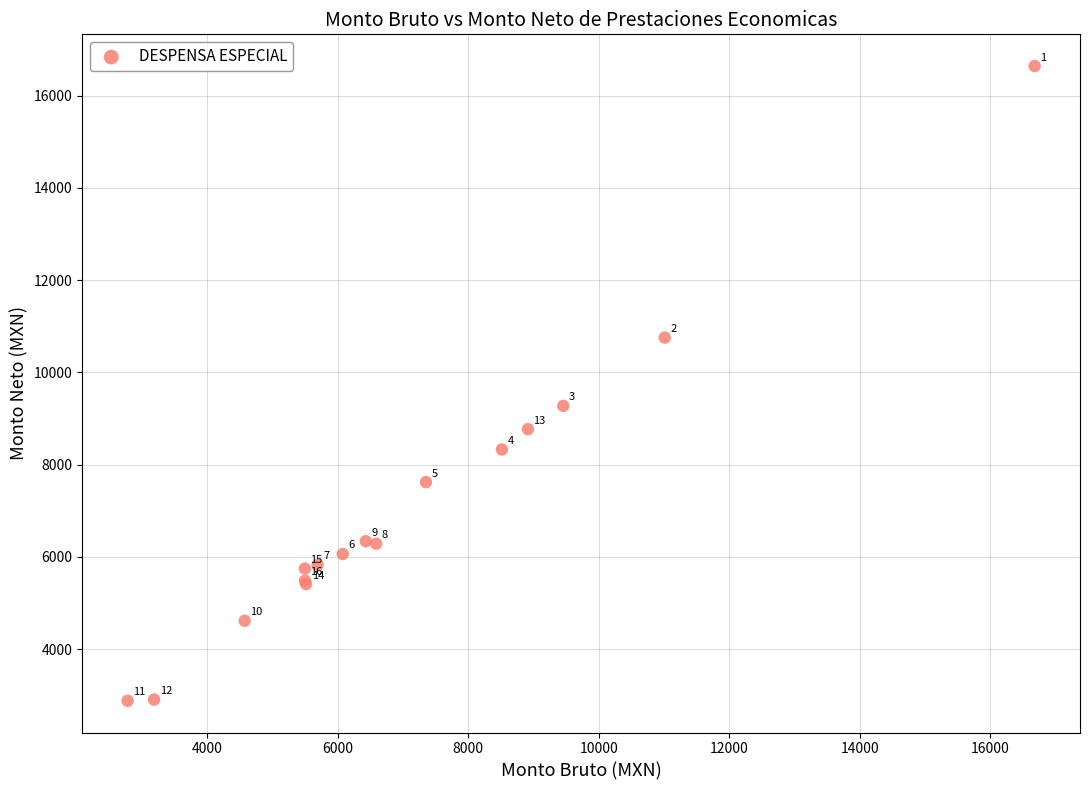

What Y value in the scatter plot is closest to 9762?

9276.2